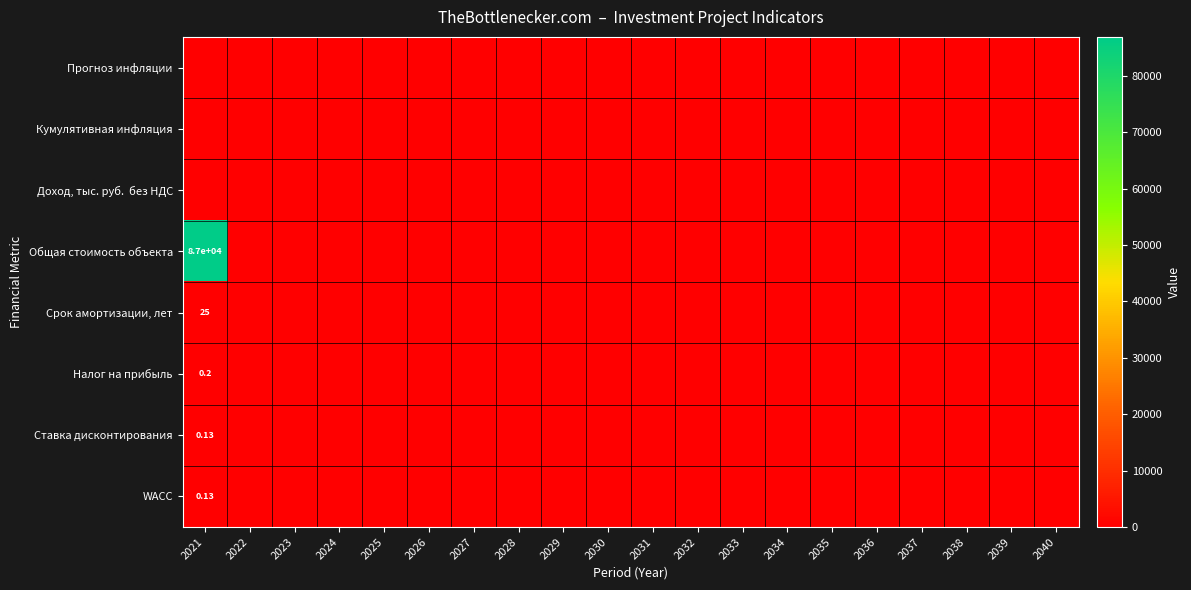

Which category has the highest value across all series?

2021